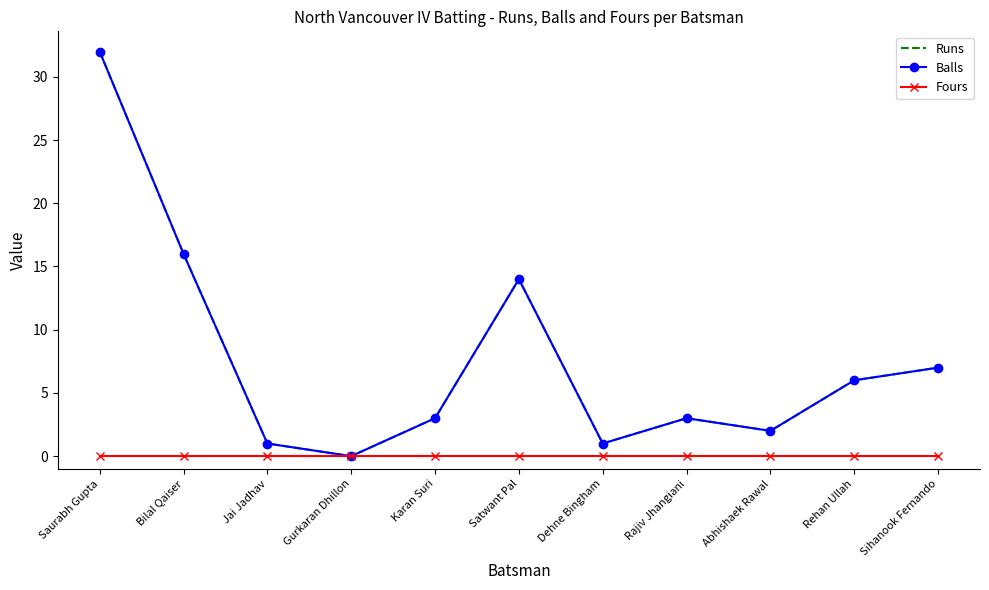

Does the chart have visible grid lines?

No